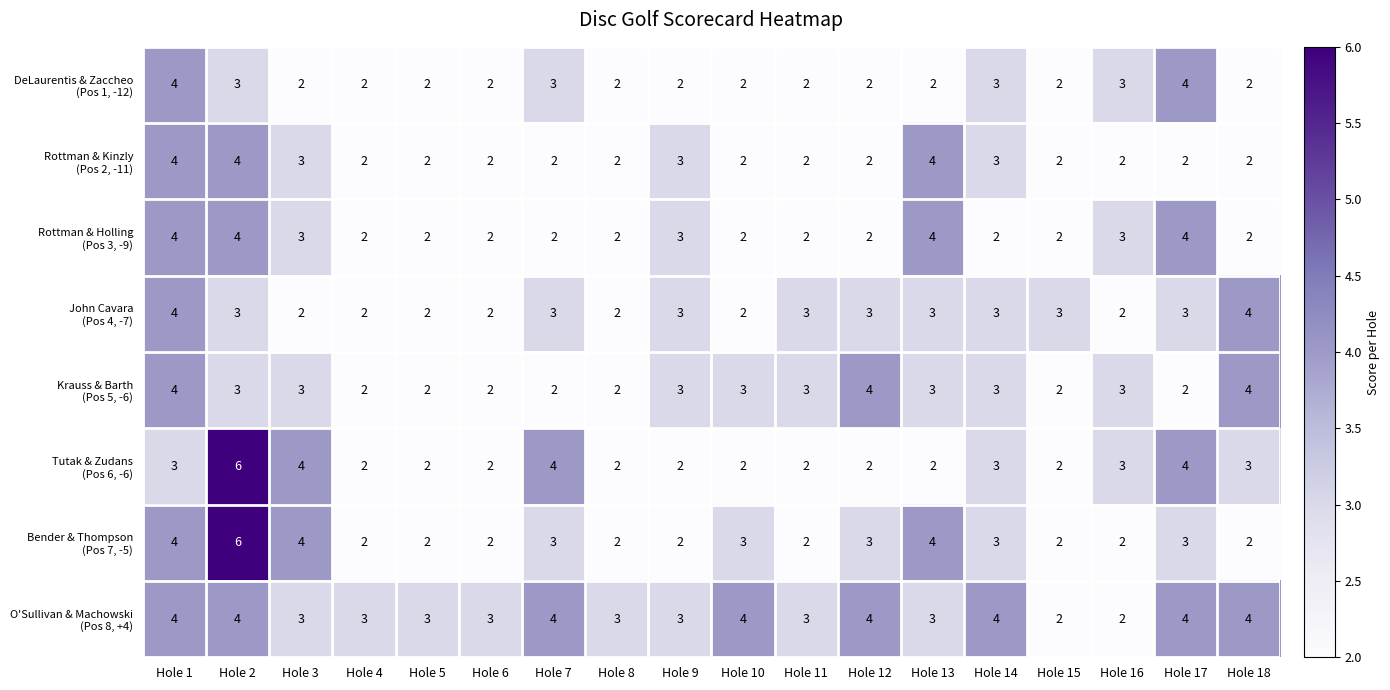

At which category is the sum across all series the highest?

Hole 2